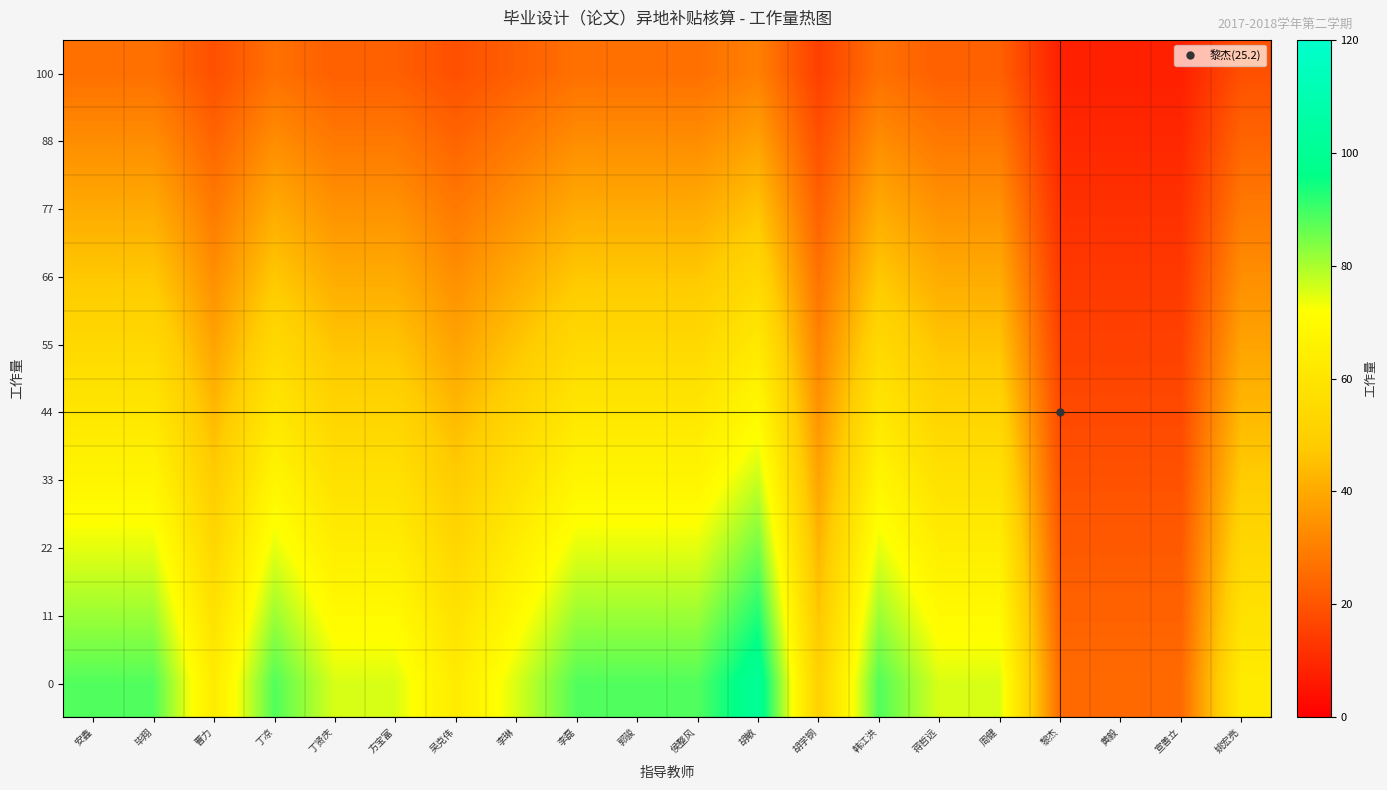

At which category is the sum across all series the highest?

胡敏